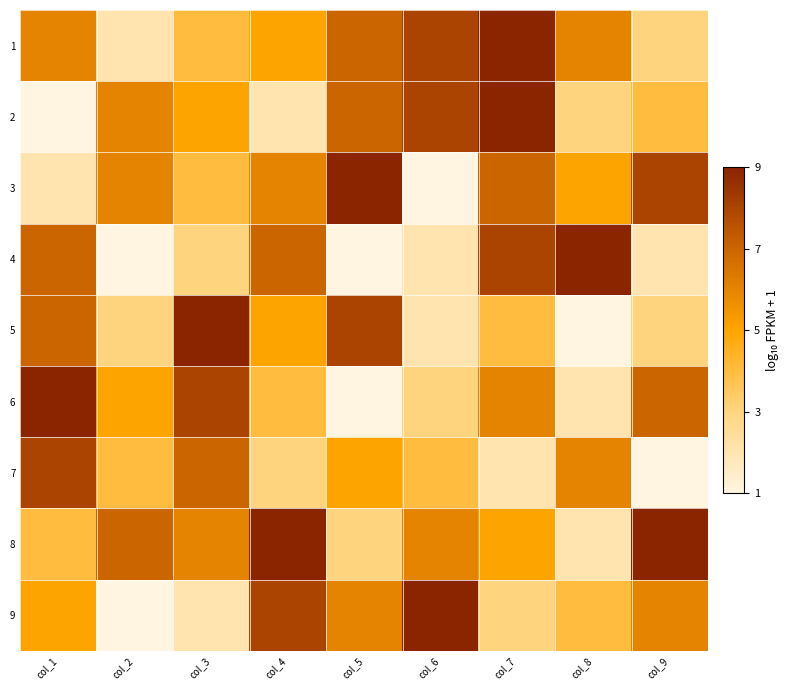

Rank the series at col_7 from lowest to highest value.

7, 9, 5, 8, 6, 3, 4, 1, 2